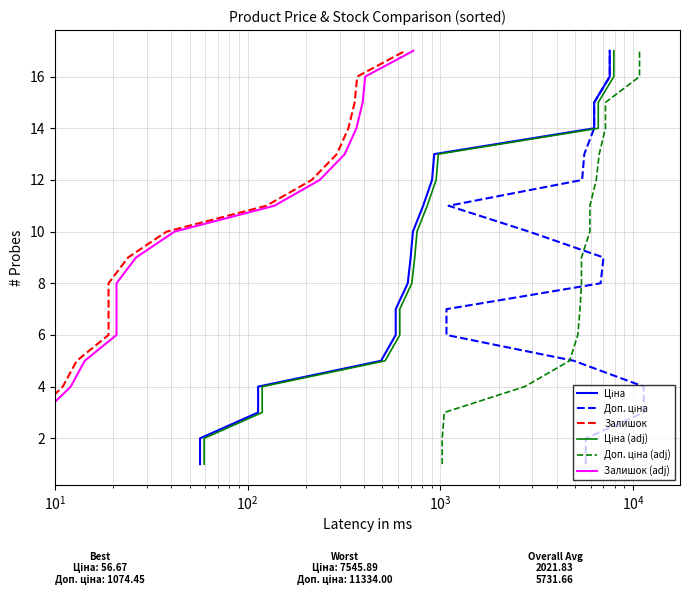

How many values in the Залишок (adj) series are below 9?

8